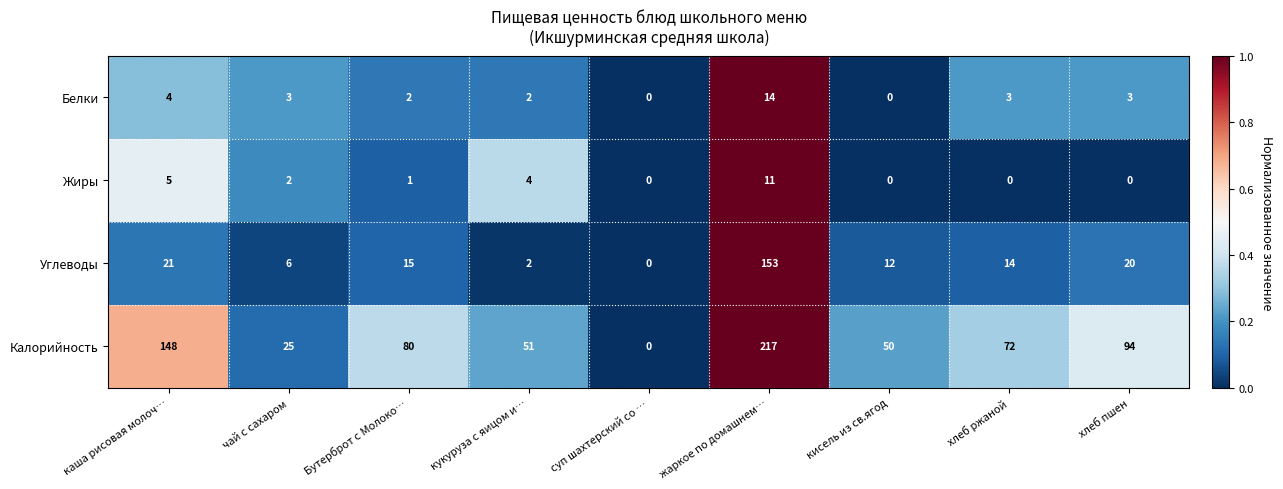

Is it true that Калорийность equals 11 at кукуруза с яицом и…?

False